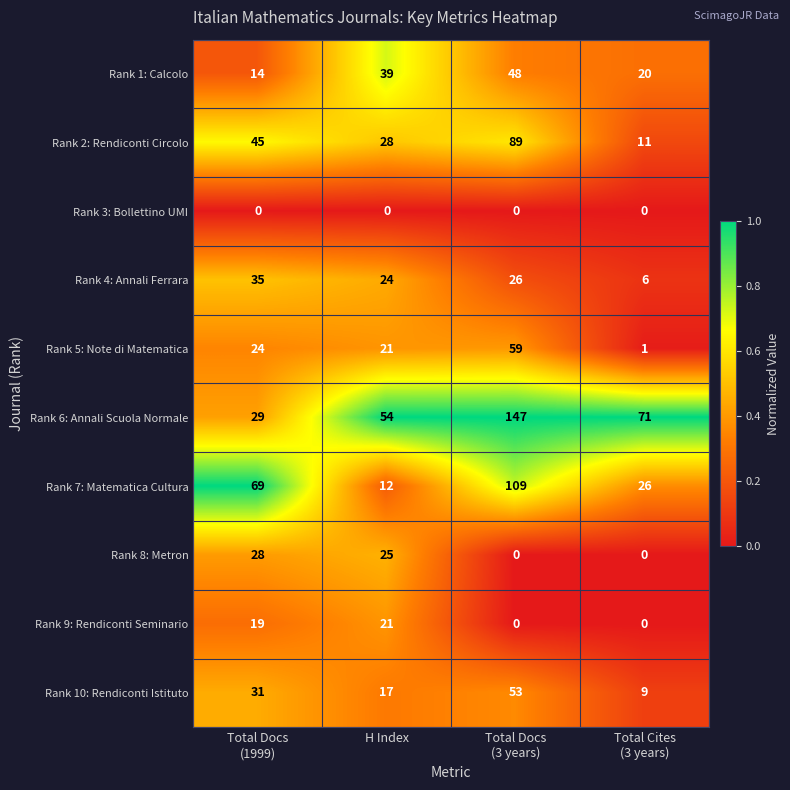

What is the difference between the highest and lowest values at Total Docs
(1999)?

69